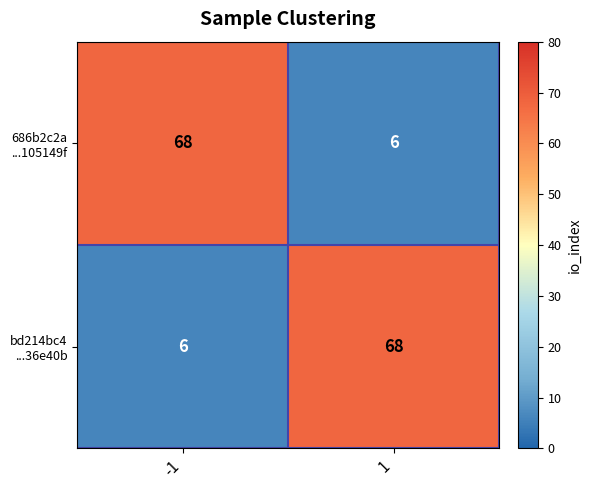

What is the greatest value displayed?

68